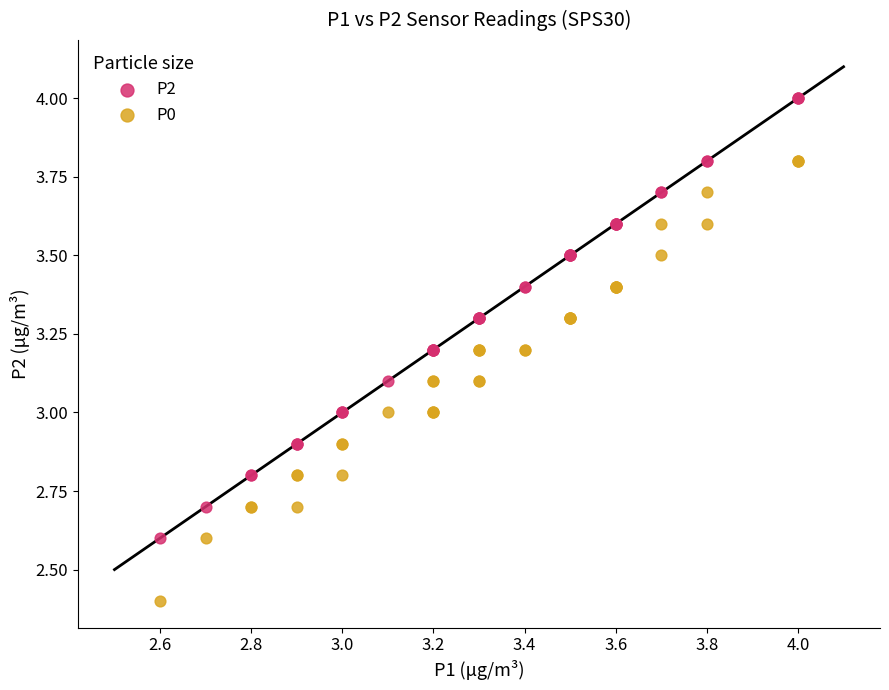

Which series contains the highest Y value?

P2